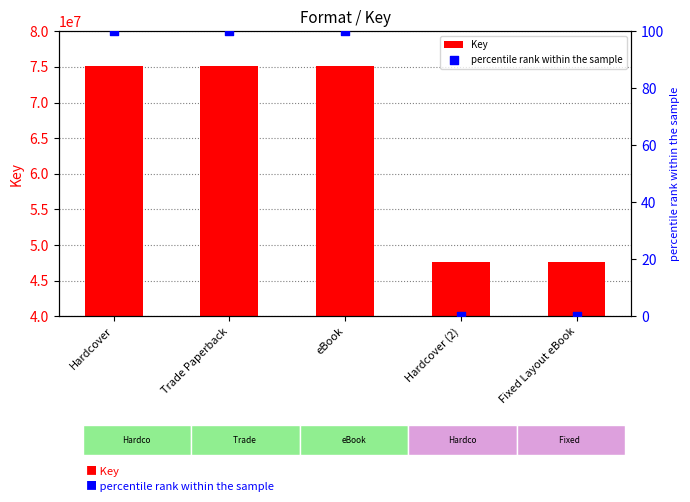

What is the total value across all series at Fixed Layout eBook?

47646292